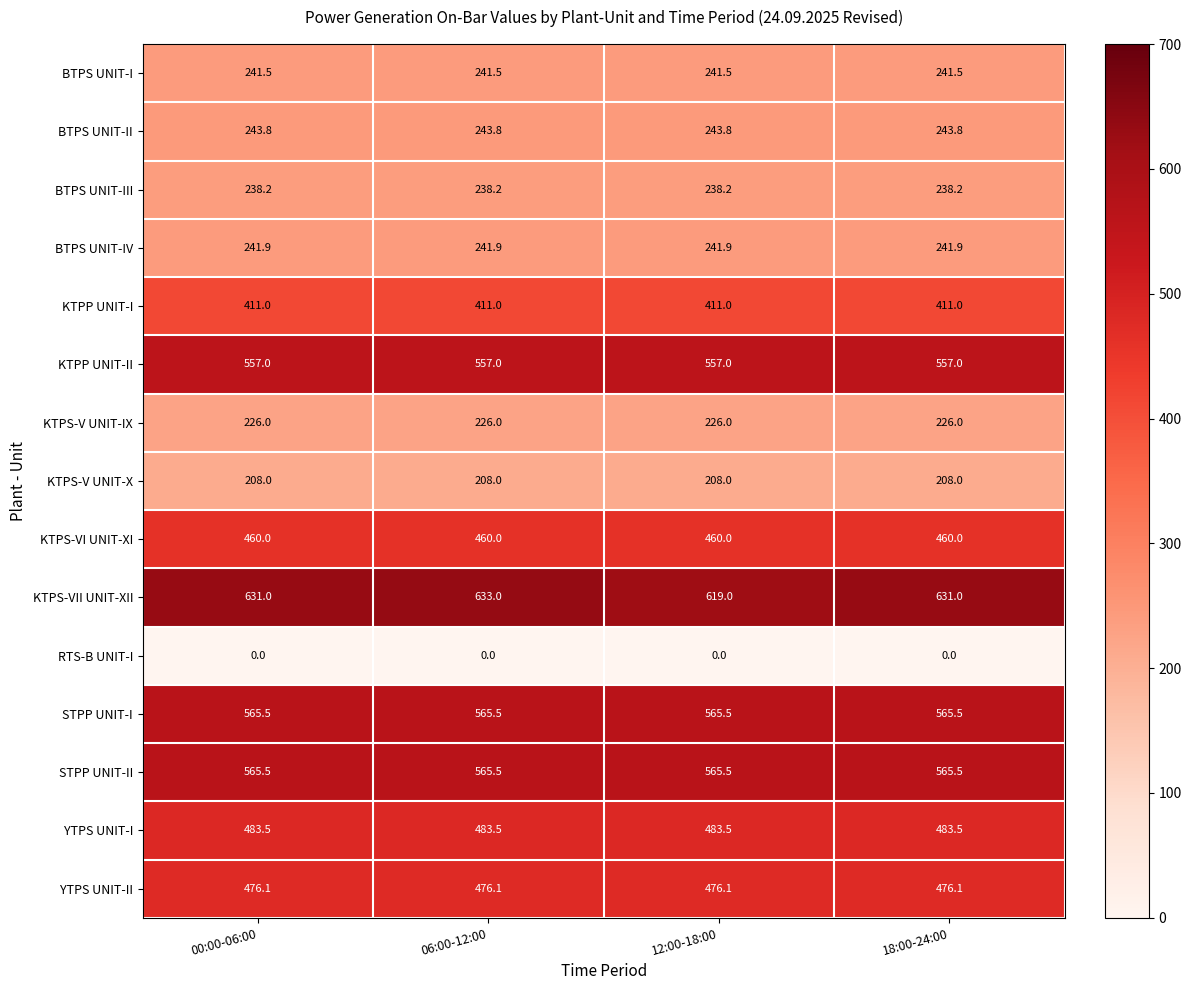

The BTPS UNIT-III series shows 238.2 at 18:00-24:00. True or false?

True